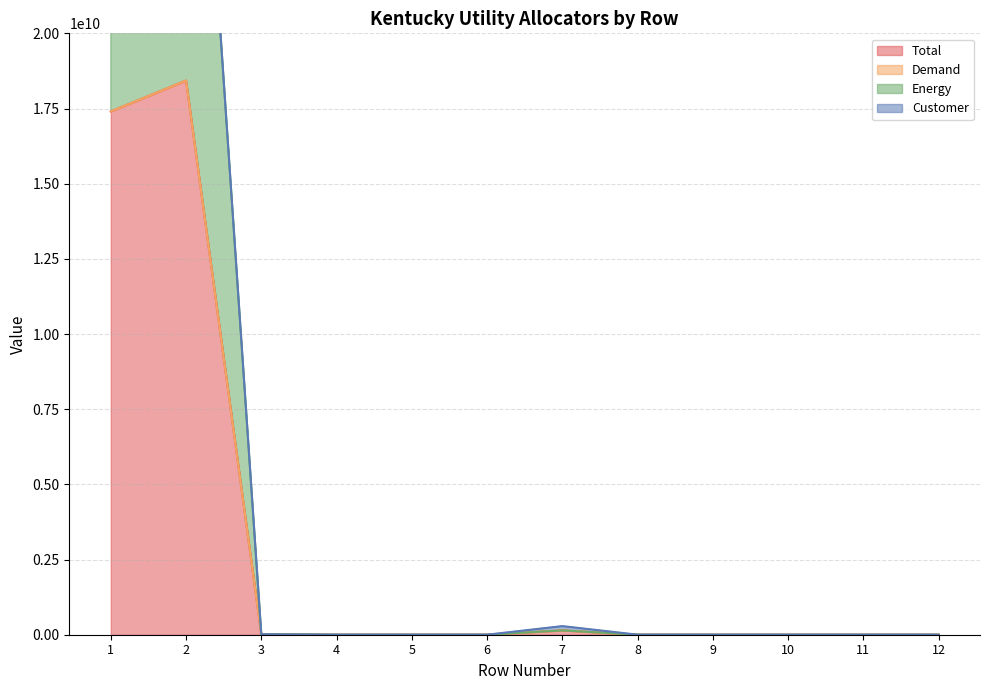

What is the sum of the Total values at 6 and 11?

1231576.0